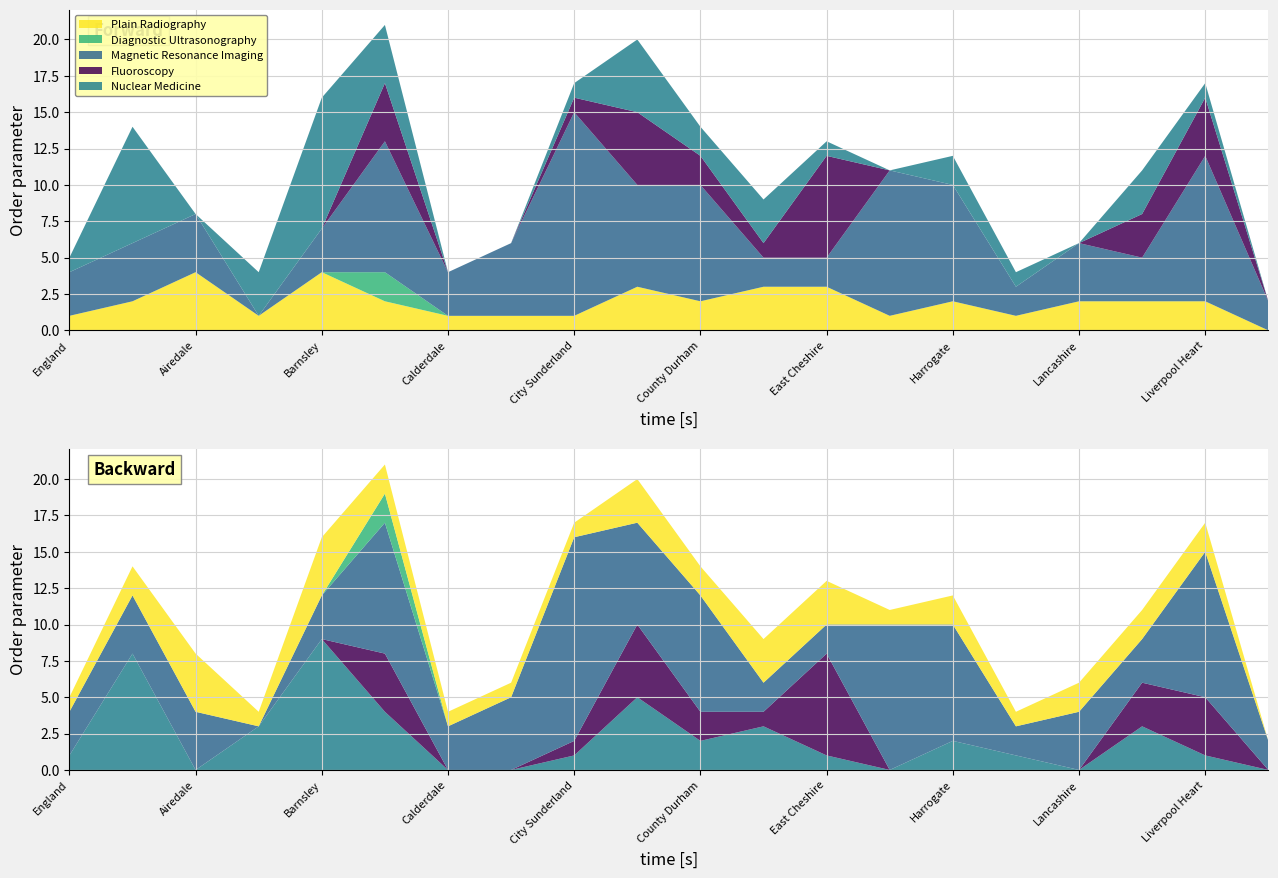

Reading left to right, what are all the values shown in this chart?

Plain Radiography: England=1	Aintree=2	Airedale=4	Alder Hey=1	Barnsley=4	Bolton=2	Calderdale=1	Central Manchester=1	City Sunderland=1	Countess Chester=3	County Durham=2	Doncaster=3	East Cheshire=3	Gateshead=1	Harrogate=2	Hull=1	Lancashire=2	Leeds=2	Liverpool Heart=2	RR8=0
Diagnostic Ultrasonography: England=0	Aintree=0	Airedale=0	Alder Hey=0	Barnsley=0	Bolton=2	Calderdale=0	Central Manchester=0	City Sunderland=0	Countess Chester=0	County Durham=0	Doncaster=0	East Cheshire=0	Gateshead=0	Harrogate=0	Hull=0	Lancashire=0	Leeds=0	Liverpool Heart=0	RR8=0
Magnetic Resonance Imaging: England=3	Aintree=4	Airedale=4	Alder Hey=0	Barnsley=3	Bolton=9	Calderdale=3	Central Manchester=5	City Sunderland=14	Countess Chester=7	County Durham=8	Doncaster=2	East Cheshire=2	Gateshead=10	Harrogate=8	Hull=2	Lancashire=4	Leeds=3	Liverpool Heart=10	RR8=2
Fluoroscopy: England=0	Aintree=0	Airedale=0	Alder Hey=0	Barnsley=0	Bolton=4	Calderdale=0	Central Manchester=0	City Sunderland=1	Countess Chester=5	County Durham=2	Doncaster=1	East Cheshire=7	Gateshead=0	Harrogate=0	Hull=0	Lancashire=0	Leeds=3	Liverpool Heart=4	RR8=0
Nuclear Medicine: England=1	Aintree=8	Airedale=0	Alder Hey=3	Barnsley=9	Bolton=4	Calderdale=0	Central Manchester=0	City Sunderland=1	Countess Chester=5	County Durham=2	Doncaster=3	East Cheshire=1	Gateshead=0	Harrogate=2	Hull=1	Lancashire=0	Leeds=3	Liverpool Heart=1	RR8=0